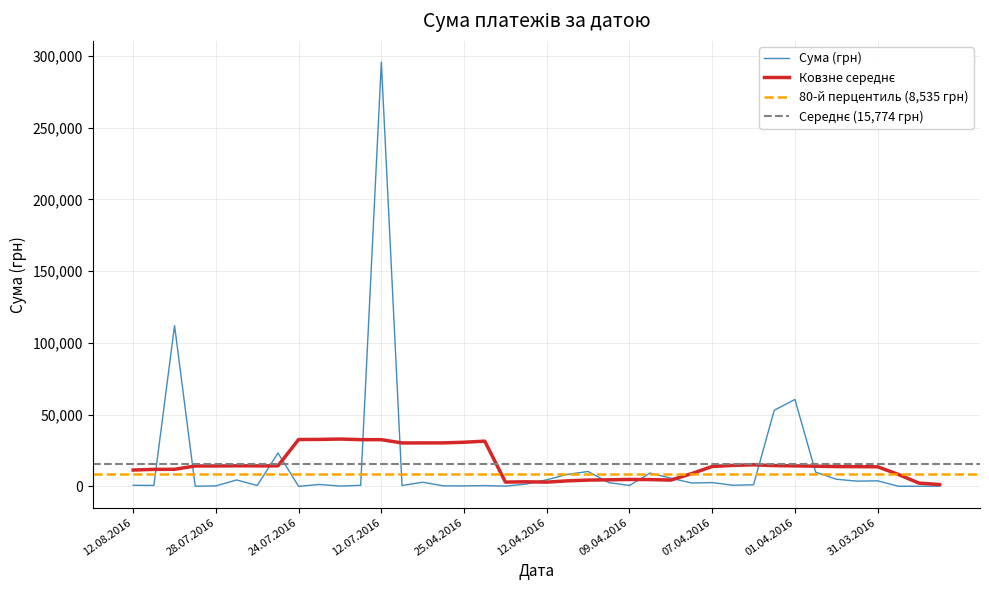

At which category does the chart reach its minimum across all series?

24.07.2016